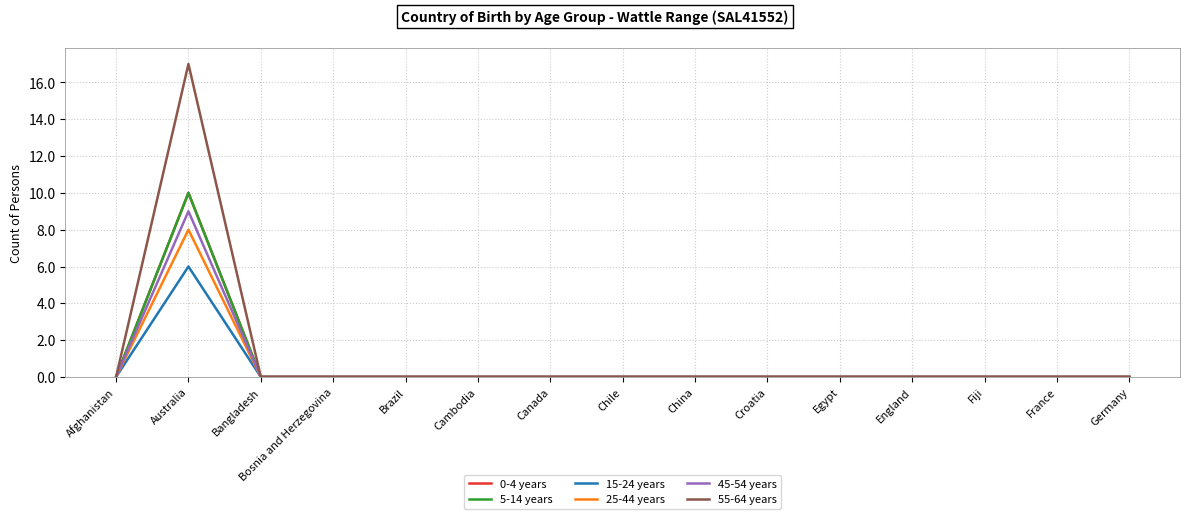

True or false: 55-64 years has a value of -6 at Canada.

False